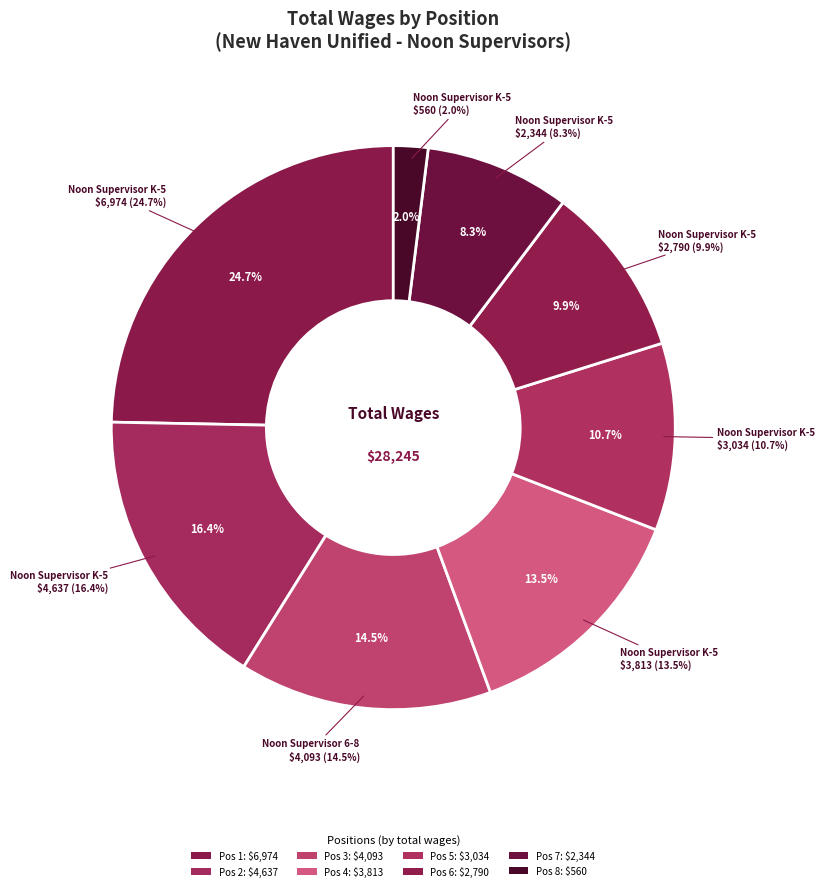

To the nearest percent, what percentage of the pie is Noon Supervisor K-5 (2344)?

8%